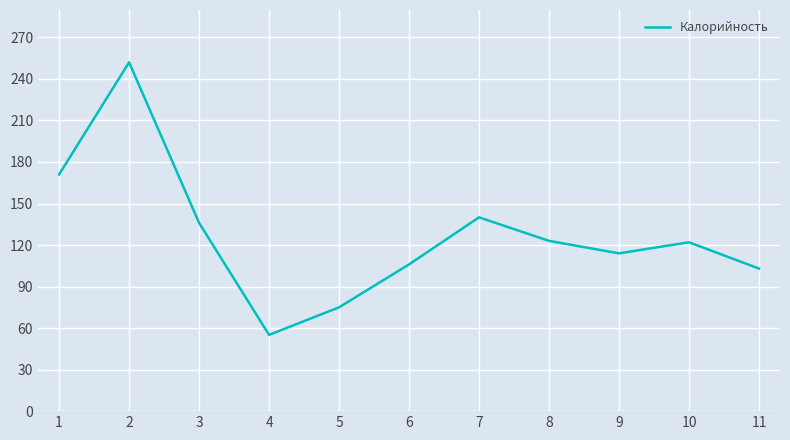

The chart shows a value of 103.0 at 11. True or false?

True